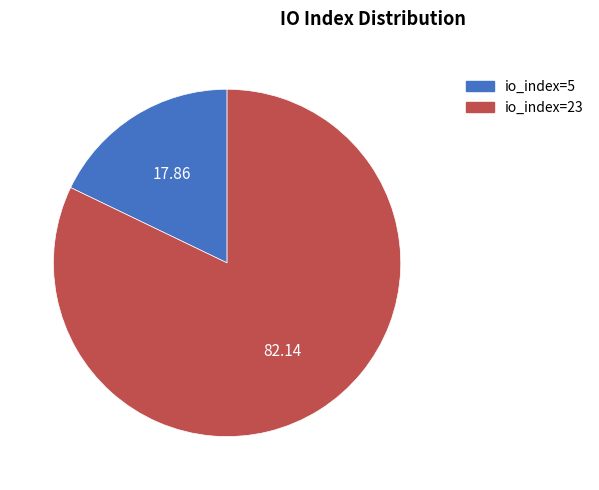

Does io_index=5 account for over 50% of the chart?

No